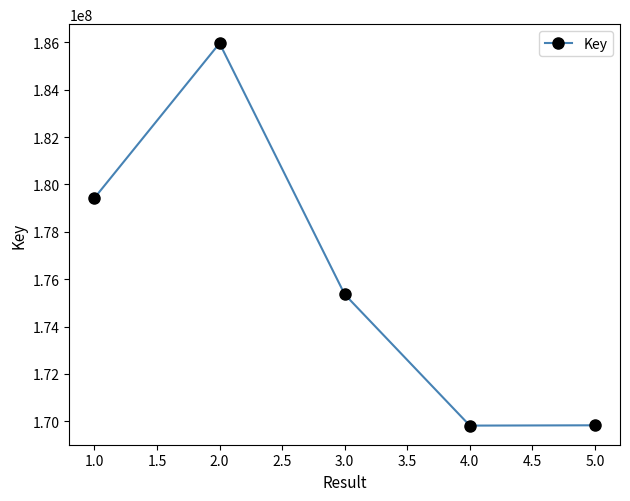

Where is the first local maximum?

2.0